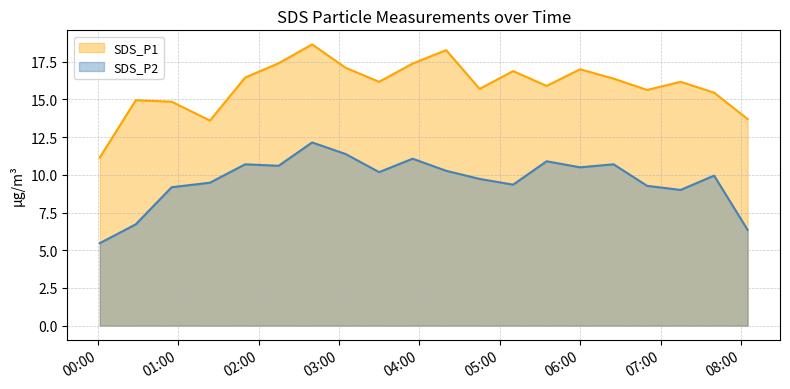

The SDS_P1 series shows 20.9 at 2023/06/01 06:50:00. True or false?

False